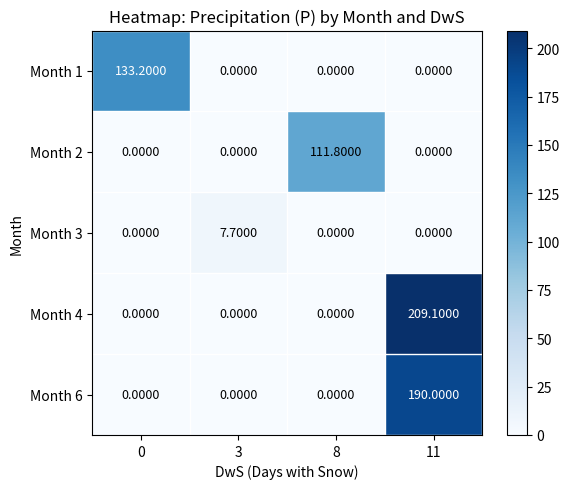

What is the greatest value displayed?

209.1